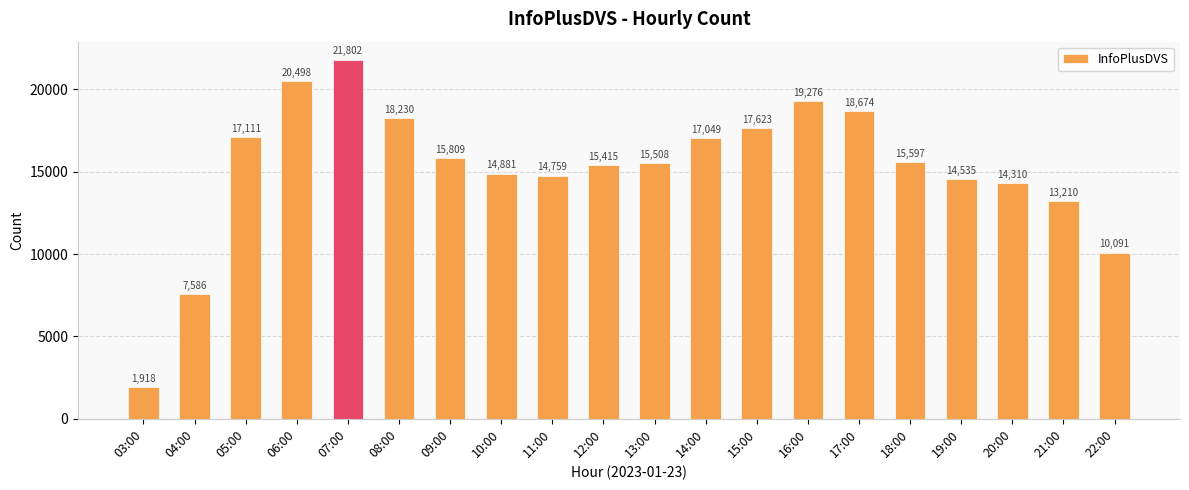

What position from the right is 07:00?

16